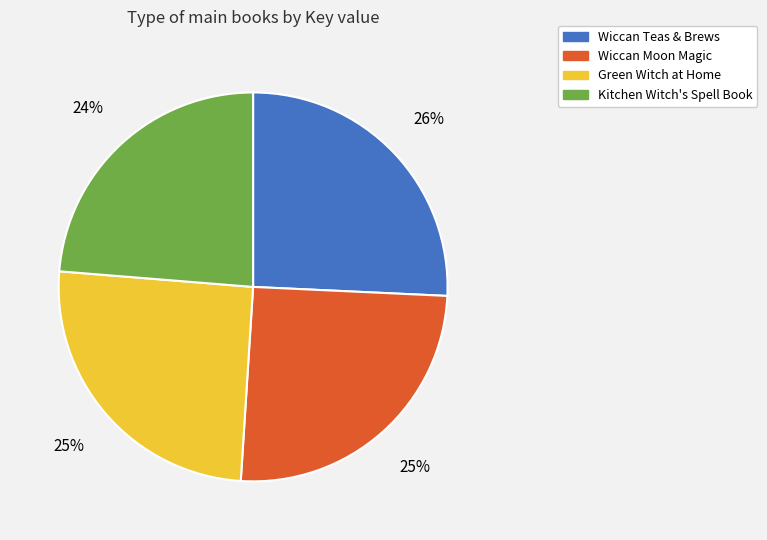

Count the number of slices in the pie.

4